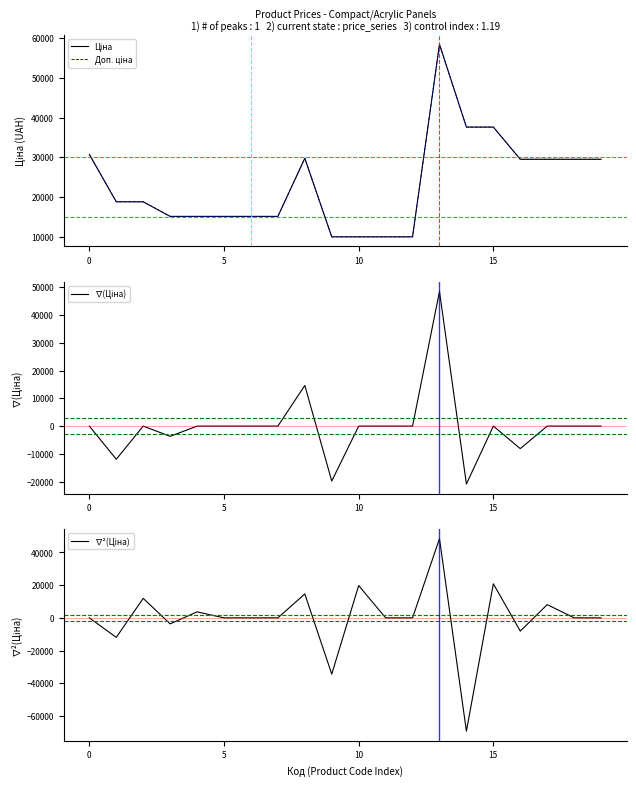

True or false: Ціна has a value of 4876.9 at 7.

False